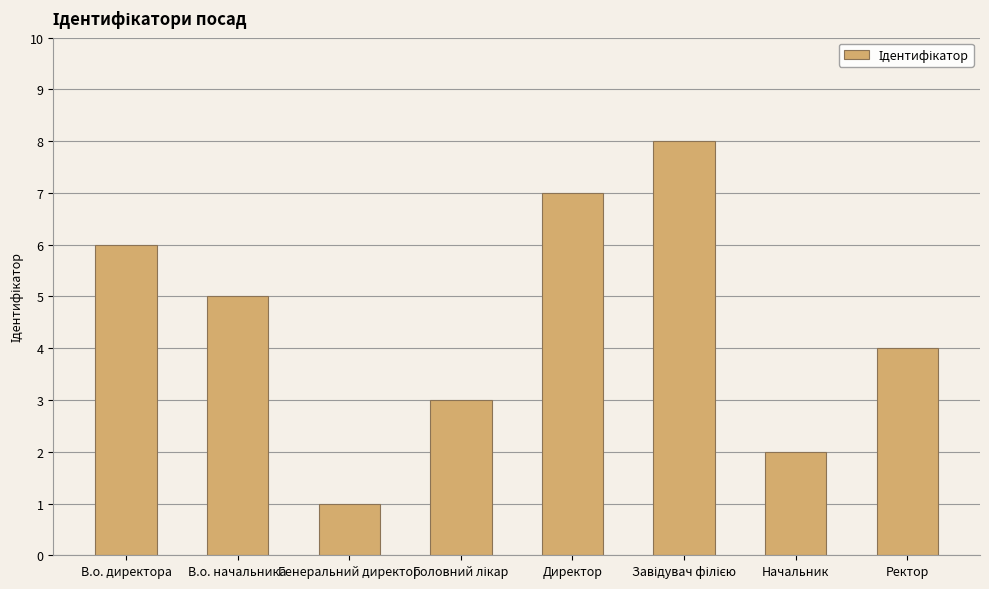

Reading right to left, transcribe all the data shown in this chart.

4	2	8	7	3	1	5	6